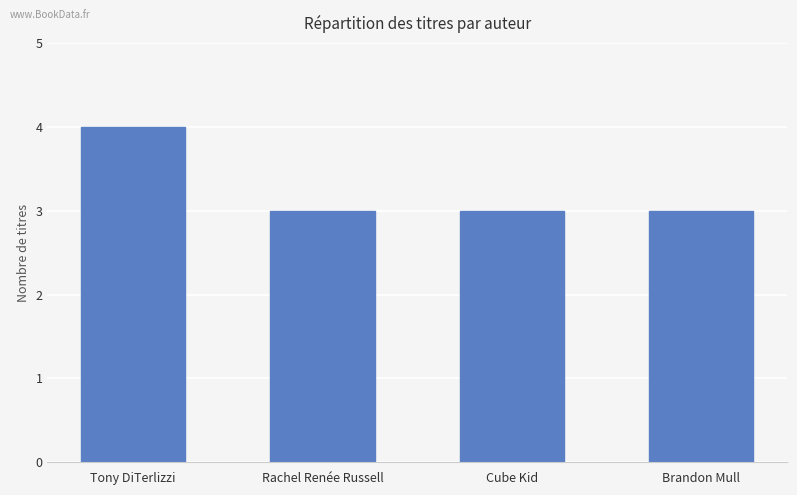

What value does the data have at Cube Kid?

3